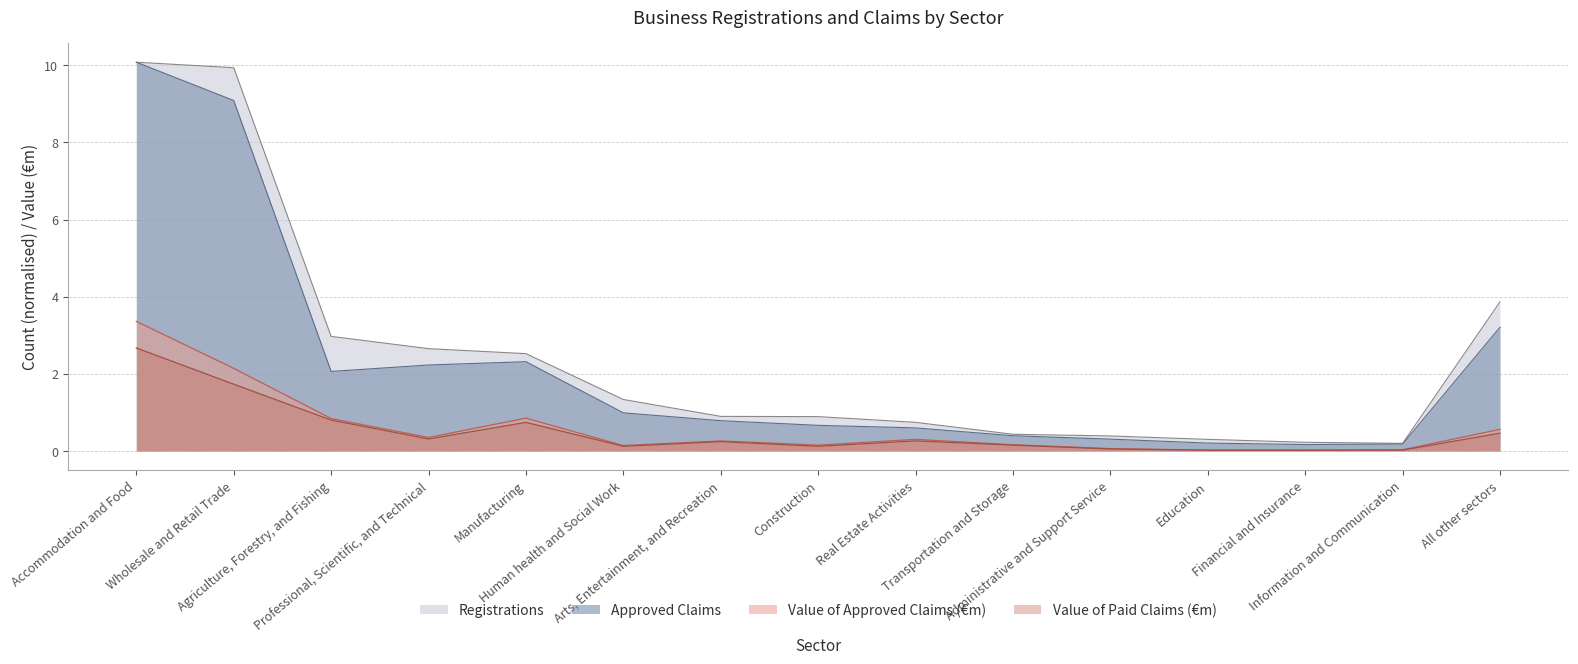

At which category is the sum across all series the highest?

Accommodation and Food